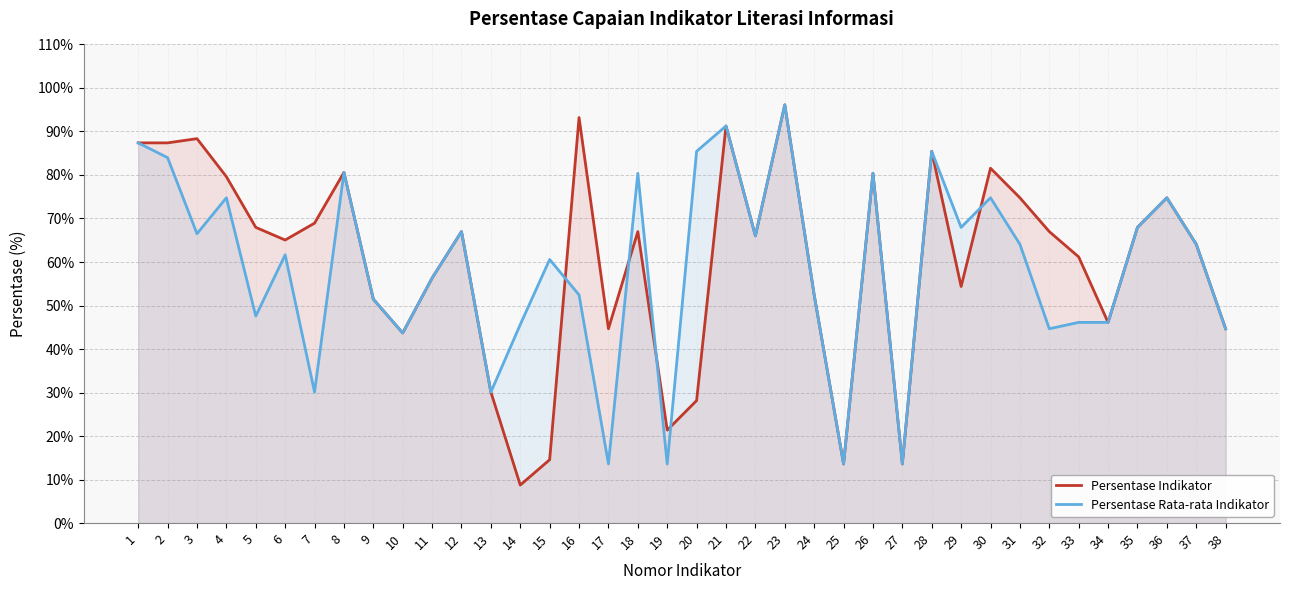

How many data points in Persentase Rata-rata Indikator are less than 64?

19